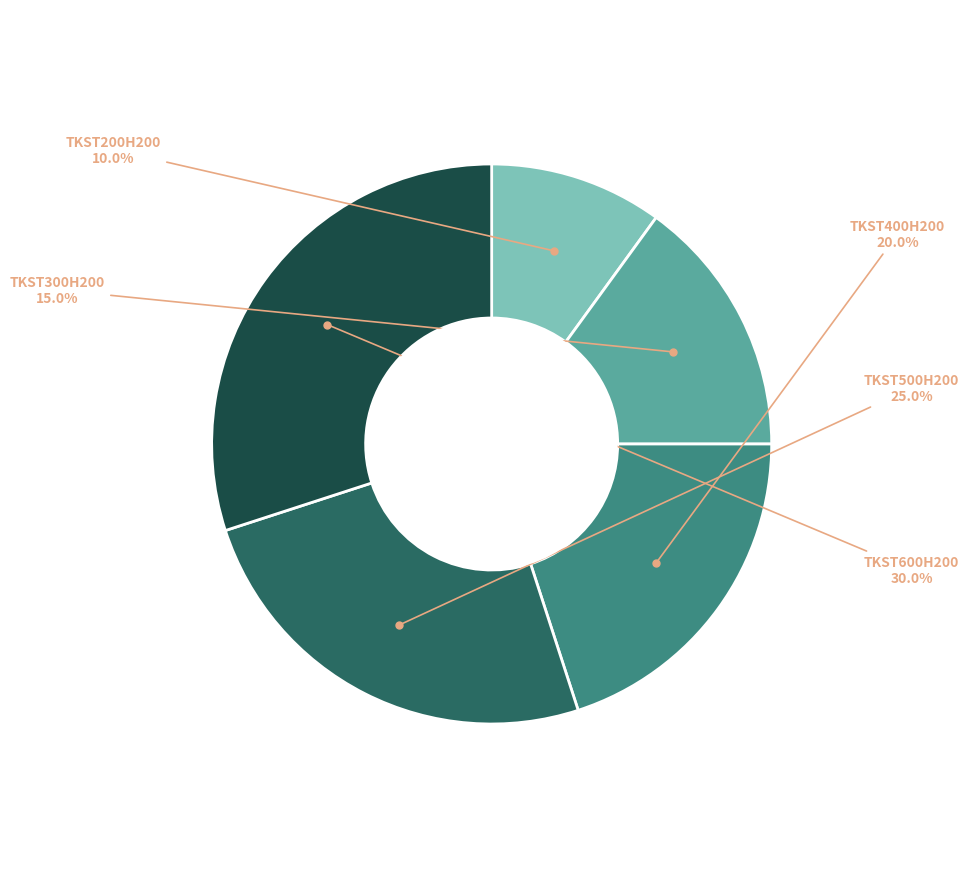

Does any single category account for the majority?

No